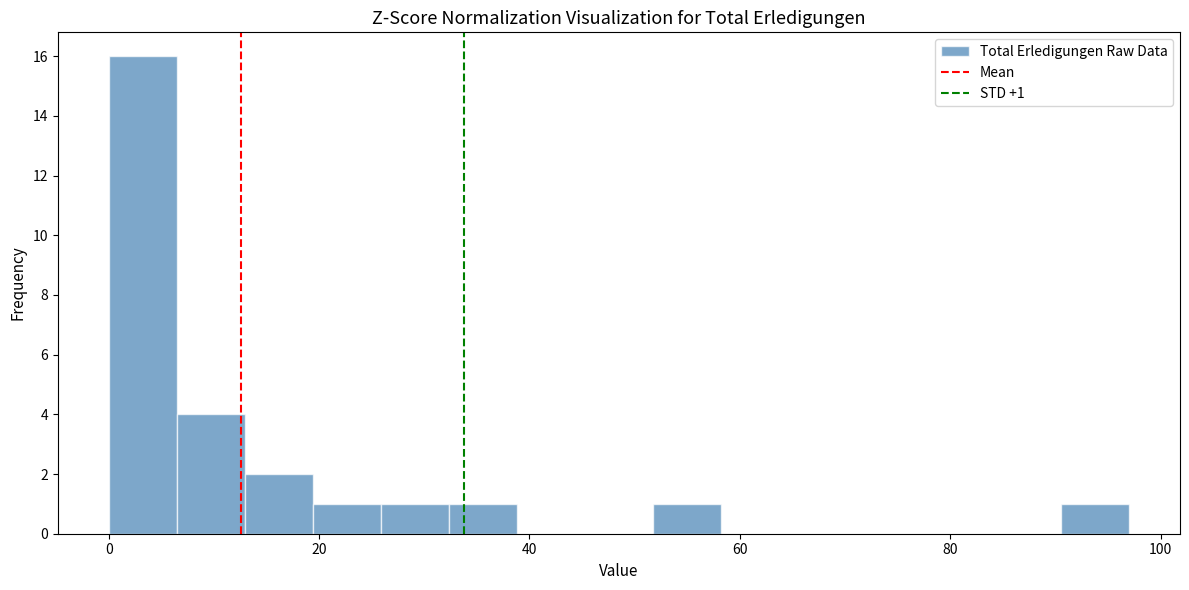

Around what value on the x-axis is the tallest bar? Give the approximate position of its centre, as read against the axis.

4